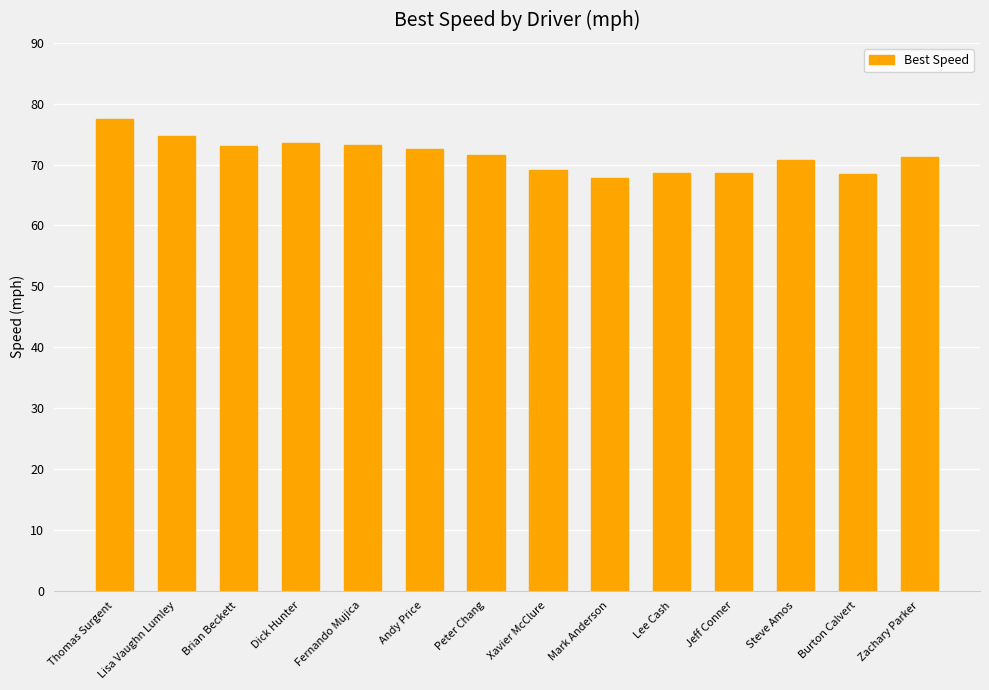

What position from the right is Mark Anderson?

6